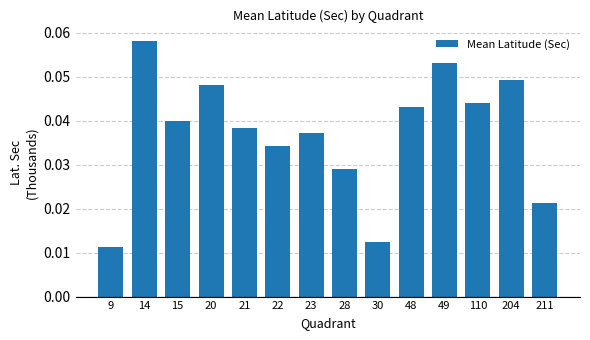

The chart shows a value of 0.1 at 20. True or false?

False